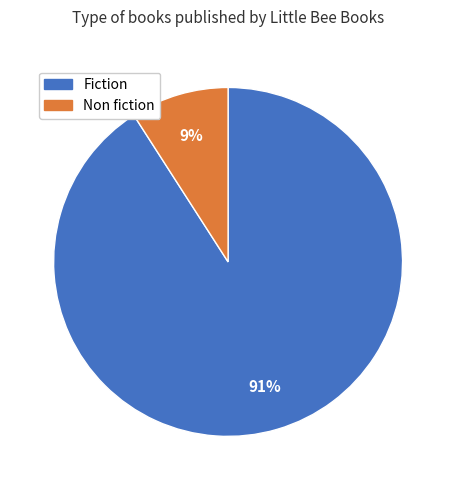

Does any single category account for the majority?

Yes